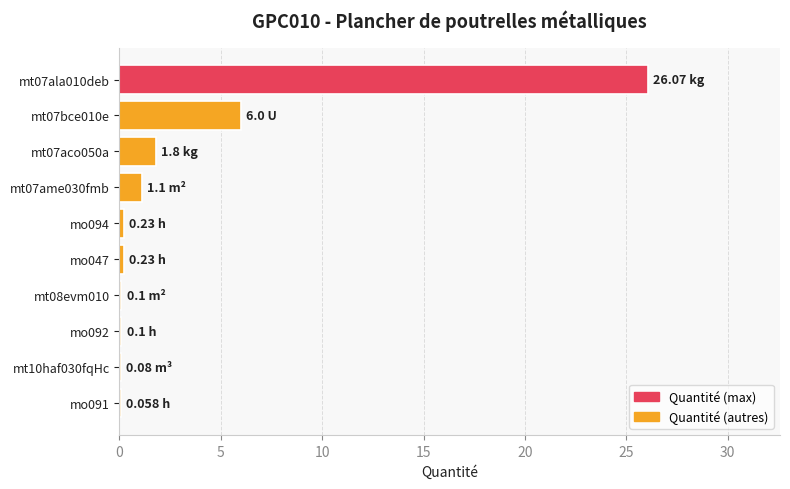

What is the sum of all values?

35.8